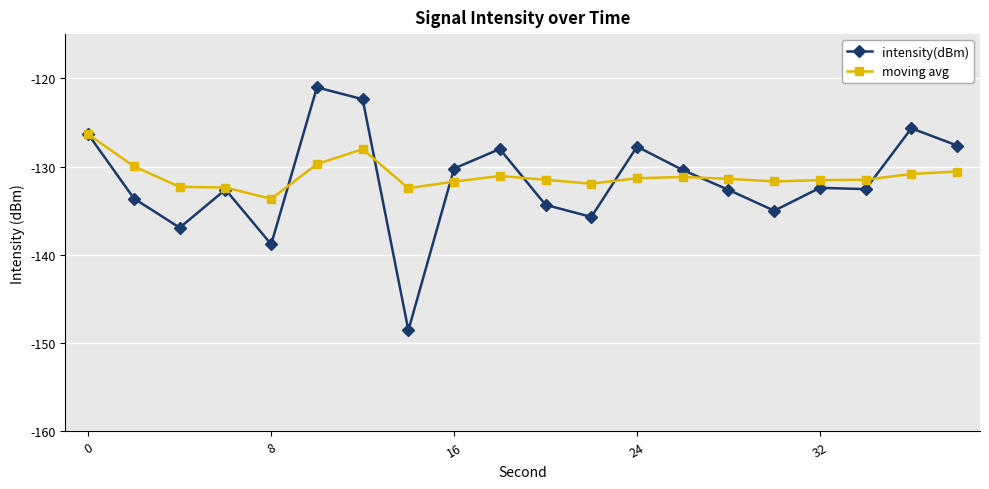

What is the minimum value for intensity(dBm)?

-148.5